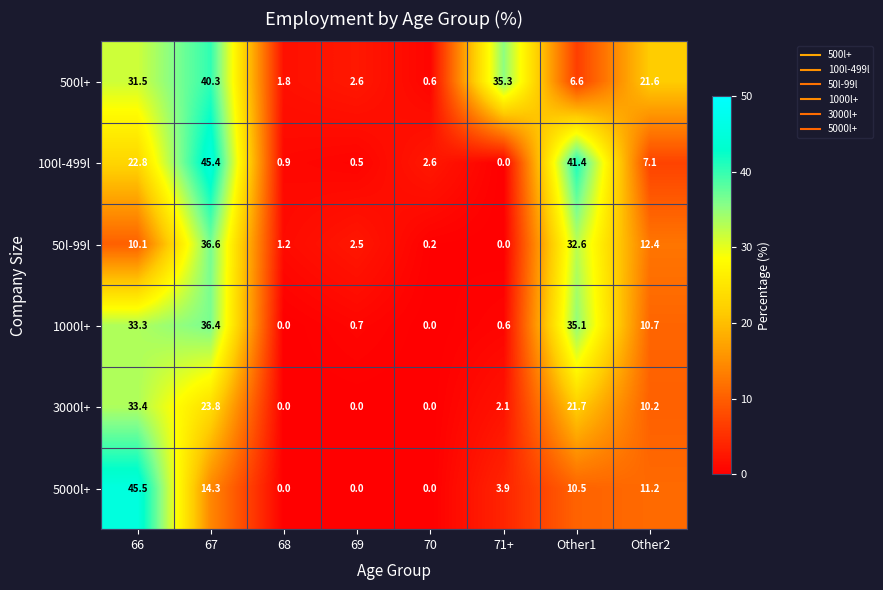

Is it true that 50l-99l equals 3.4 at Other2?

False